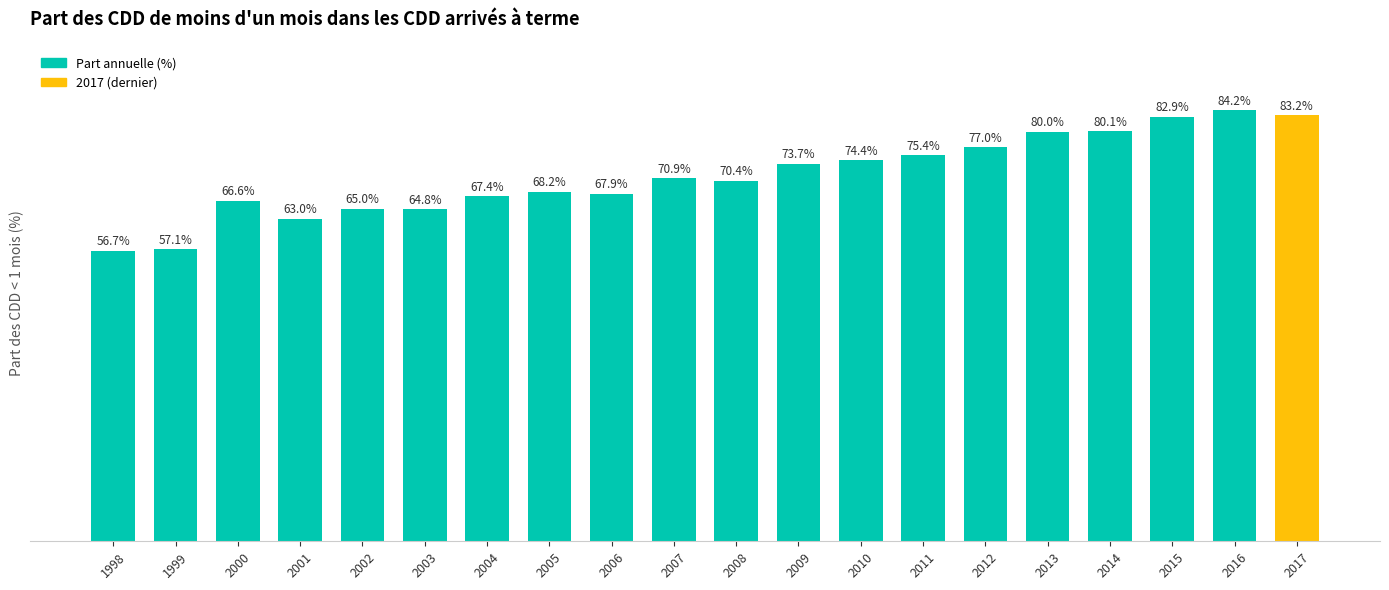

List the labels in order of value, largest first.

2016, 2017, 2015, 2014, 2013, 2012, 2011, 2010, 2009, 2007, 2008, 2005, 2006, 2004, 2000, 2002, 2003, 2001, 1999, 1998